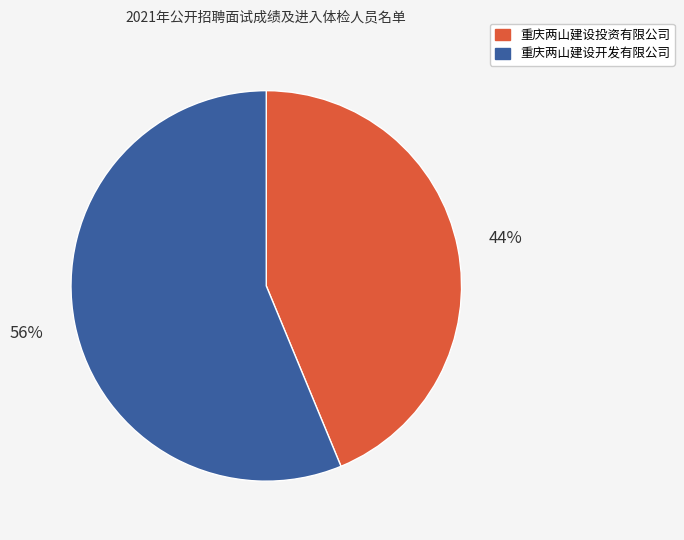

To the nearest percent, what is the average slice percentage?

50%